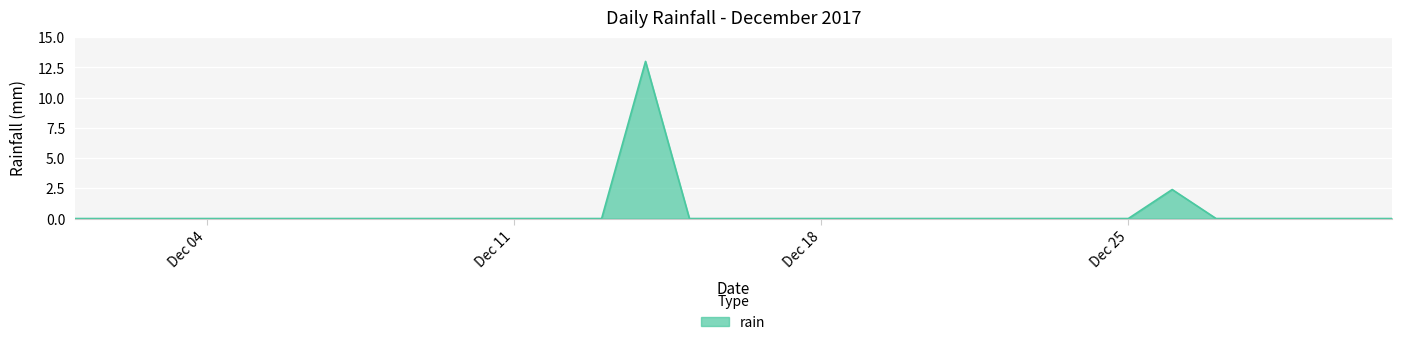

What is the greatest value displayed?

13.0